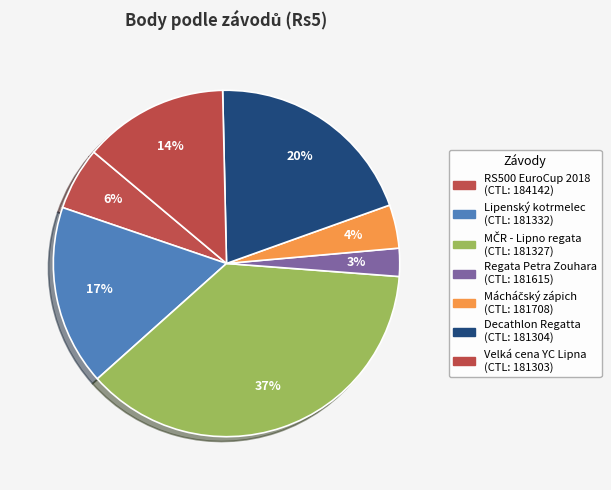

Is there any slice that represents more than half of the pie?

No